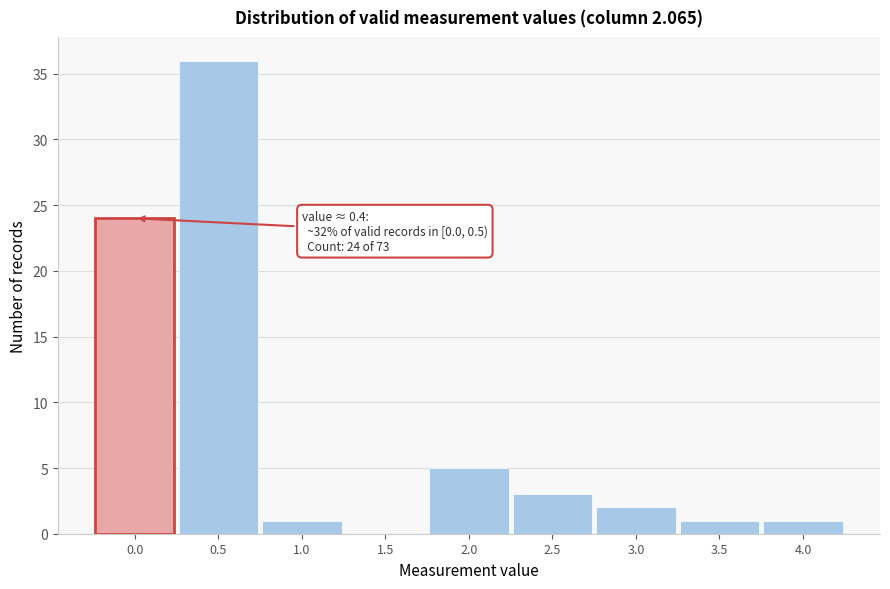

Reading left to right, transcribe all the data shown in this chart.

0.0=24	0.5=36	1.0=1	1.5=0	2.0=5	2.5=3	3.0=2	3.5=1	4.0=1